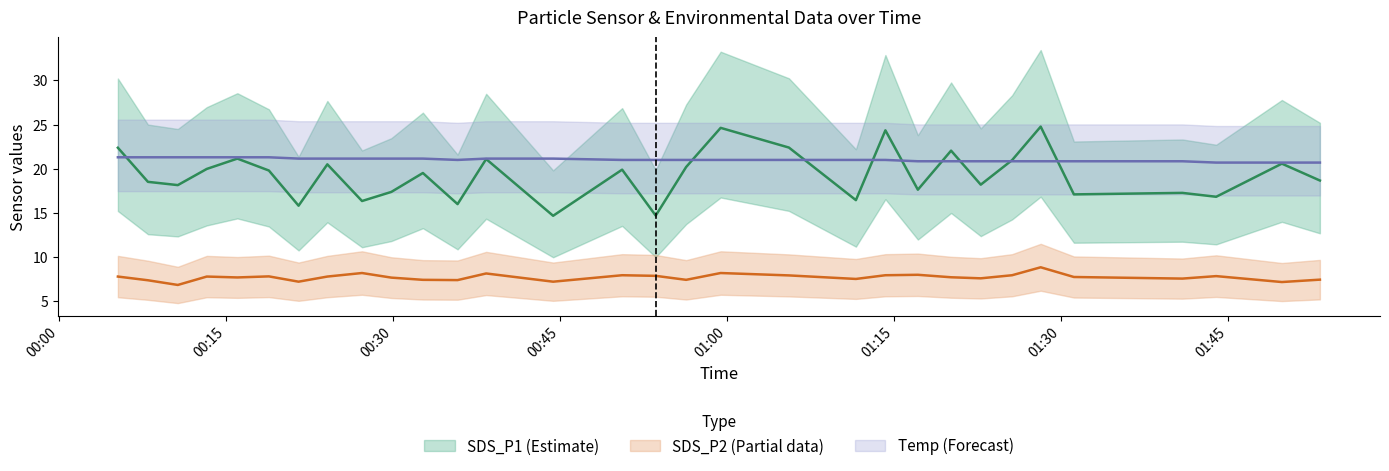

Which series changed the most between 2021/08/28 00:50:34 and 2021/08/28 01:22:47?

SDS_P1